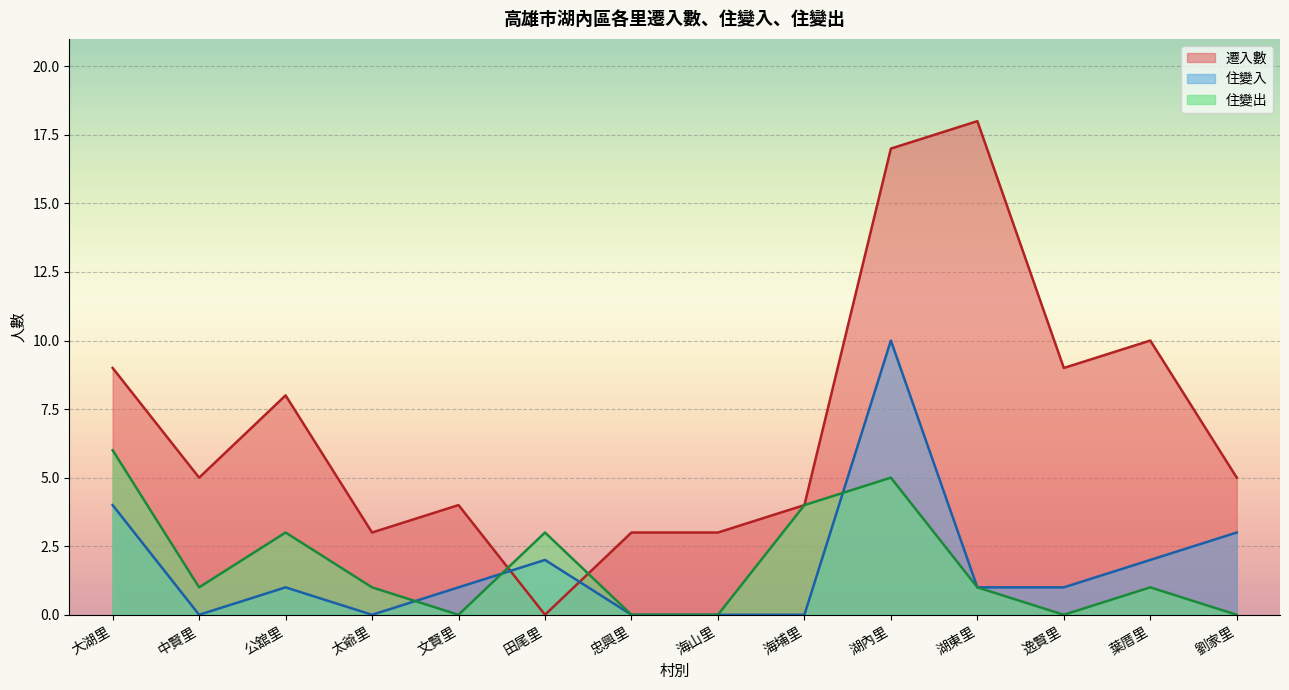

What is the difference between the highest and lowest values at 湖內里?

12